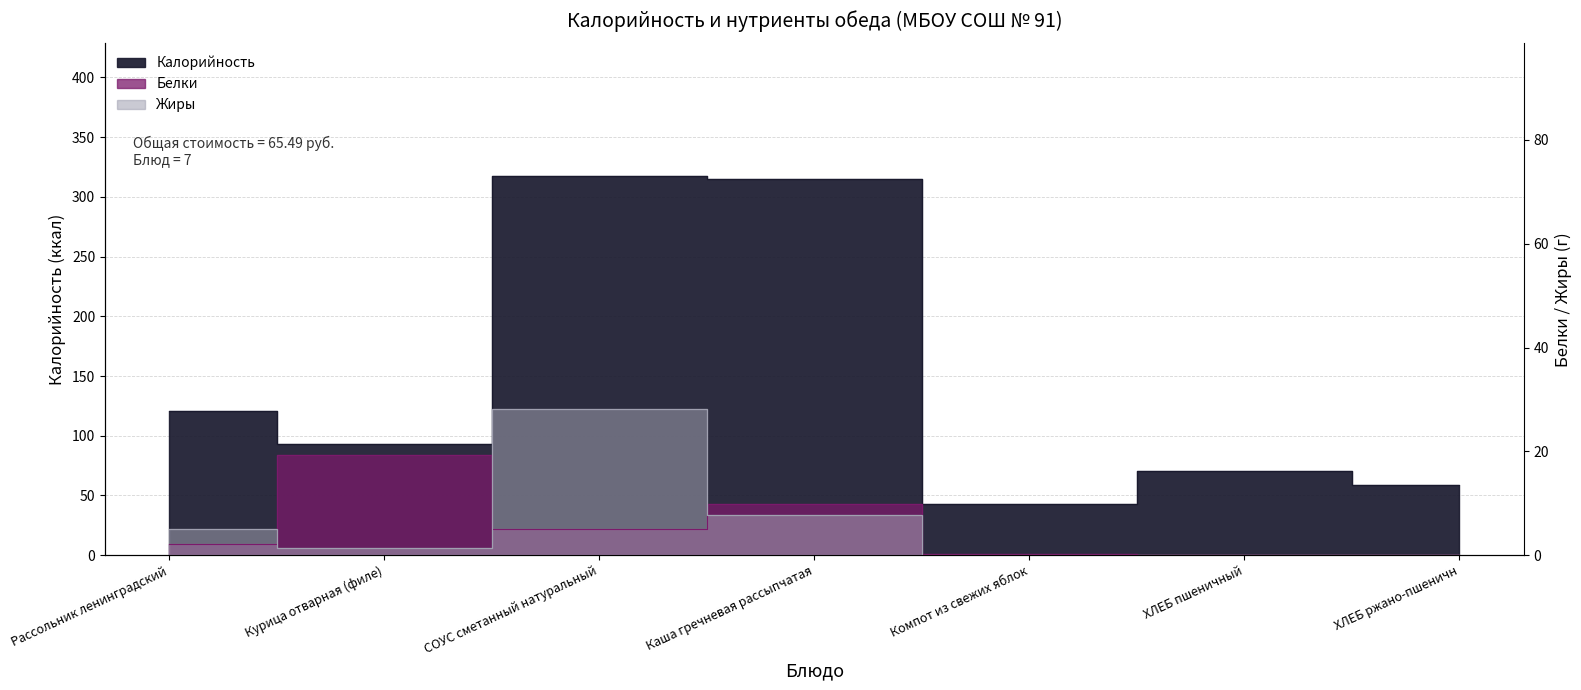

How many distinct data groups are displayed?

3